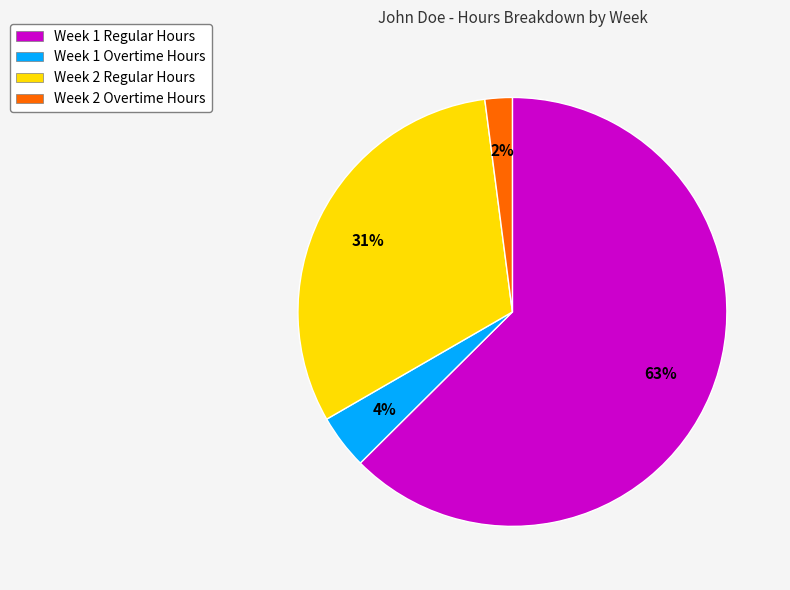

What is the ratio of the value at Week 2 Overtime Hours to the value at Week 1 Overtime Hours?

0.5